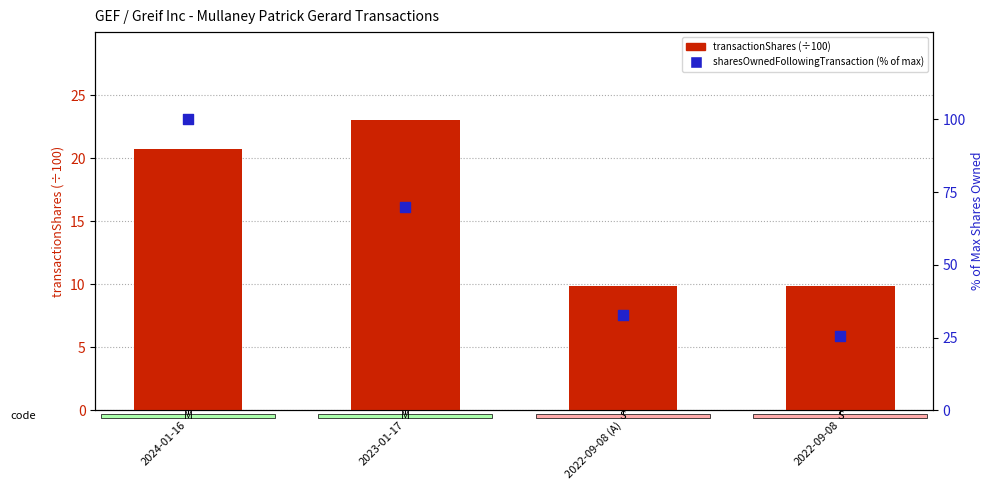

Which series has the widest spread of Y values?

sharesOwnedFollowingTransaction (% of max)